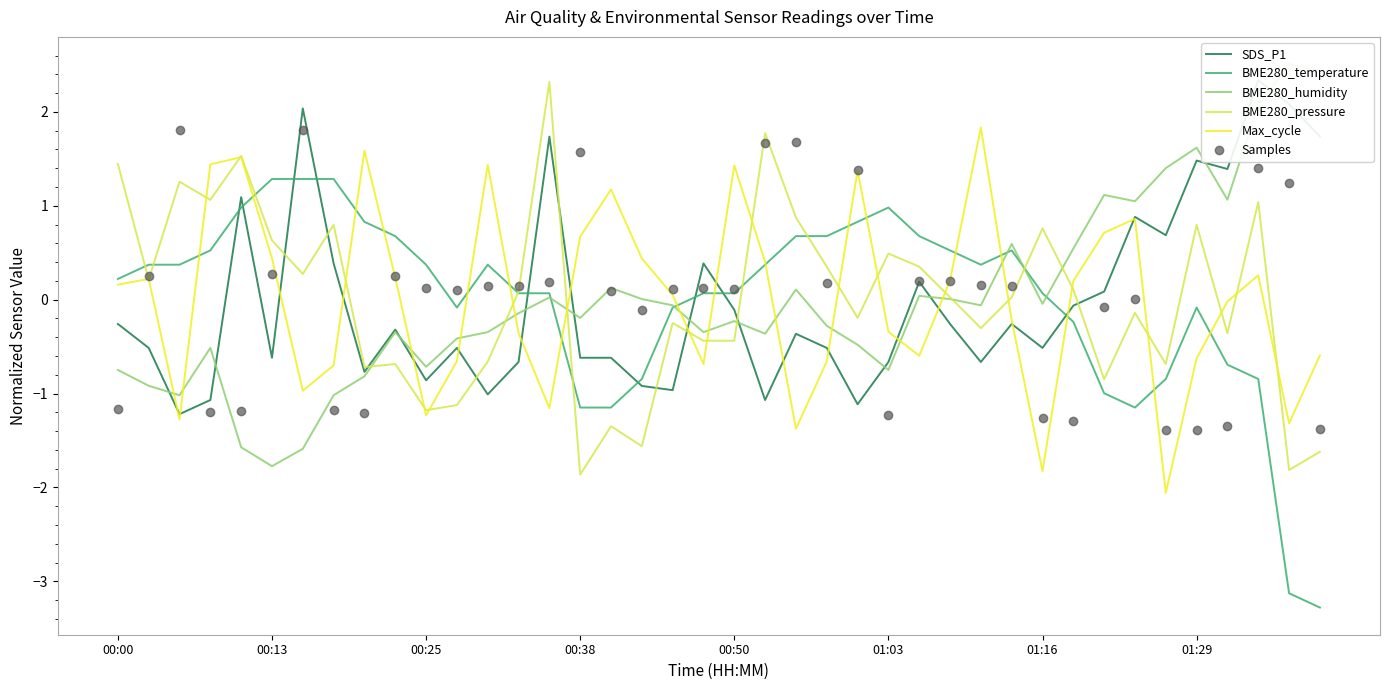

Reading left to right, transcribe all the data shown in this chart.

SDS_P1: -0.3	-0.5	-1.2	-1.1	1.1	-0.6	2.0	0.4	-0.8	-0.3	-0.9	-0.5	-1.0	-0.7	1.7	-0.6	-0.6	-0.9	-1.0	0.4	-0.1	-1.1	-0.4	-0.5	-1.1	-0.7	0.2	-0.3	-0.7	-0.3	-0.5	-0.1	0.1	0.9	0.7	1.5	1.4	2.3	2.1	1.7
BME280_temperature: 0.2	0.4	0.4	0.5	1.0	1.3	1.3	1.3	0.8	0.7	0.4	-0.1	0.4	0.1	0.1	-1.1	-1.1	-0.8	-0.1	0.1	0.1	0.4	0.7	0.7	0.8	1.0	0.7	0.5	0.4	0.5	0.1	-0.2	-1.0	-1.1	-0.8	-0.1	-0.7	-0.8	-3.1	-3.3
BME280_humidity: -0.7	-0.9	-1.0	-0.5	-1.6	-1.8	-1.6	-1.0	-0.8	-0.3	-0.7	-0.4	-0.3	-0.1	0.0	-0.2	0.1	0.0	-0.1	-0.3	-0.2	-0.4	0.1	-0.3	-0.5	-0.7	0.0	0.0	-0.1	0.6	-0.0	0.5	1.1	1.0	1.4	1.6	1.1	2.1	2.5	2.4
BME280_pressure: 1.4	0.2	1.3	1.1	1.5	0.6	0.3	0.8	-0.7	-0.7	-1.2	-1.1	-0.7	0.1	2.3	-1.9	-1.3	-1.6	-0.2	-0.4	-0.4	1.8	0.9	0.4	-0.2	0.5	0.4	0.0	-0.3	0.0	0.8	0.1	-0.8	-0.1	-0.7	0.8	-0.4	1.0	-1.8	-1.6
Max_cycle: 0.2	0.2	-1.3	1.4	1.5	0.4	-1.0	-0.7	1.6	0.2	-1.2	-0.7	1.4	-0.4	-1.2	0.7	1.2	0.4	0.1	-0.7	1.4	0.4	-1.4	-0.7	1.4	-0.3	-0.6	0.2	1.8	-0.2	-1.8	0.2	0.7	0.9	-2.1	-0.6	-0.0	0.3	-1.3	-0.6
Samples: -1.2	0.3	1.8	-1.2	-1.2	0.3	1.8	-1.2	-1.2	0.2	0.1	0.1	0.1	0.1	0.2	1.6	0.1	-0.1	0.1	0.1	0.1	1.7	1.7	0.2	1.4	-1.2	0.2	0.2	0.2	0.1	-1.3	-1.3	-0.1	0.0	-1.4	-1.4	-1.3	1.4	1.2	-1.4